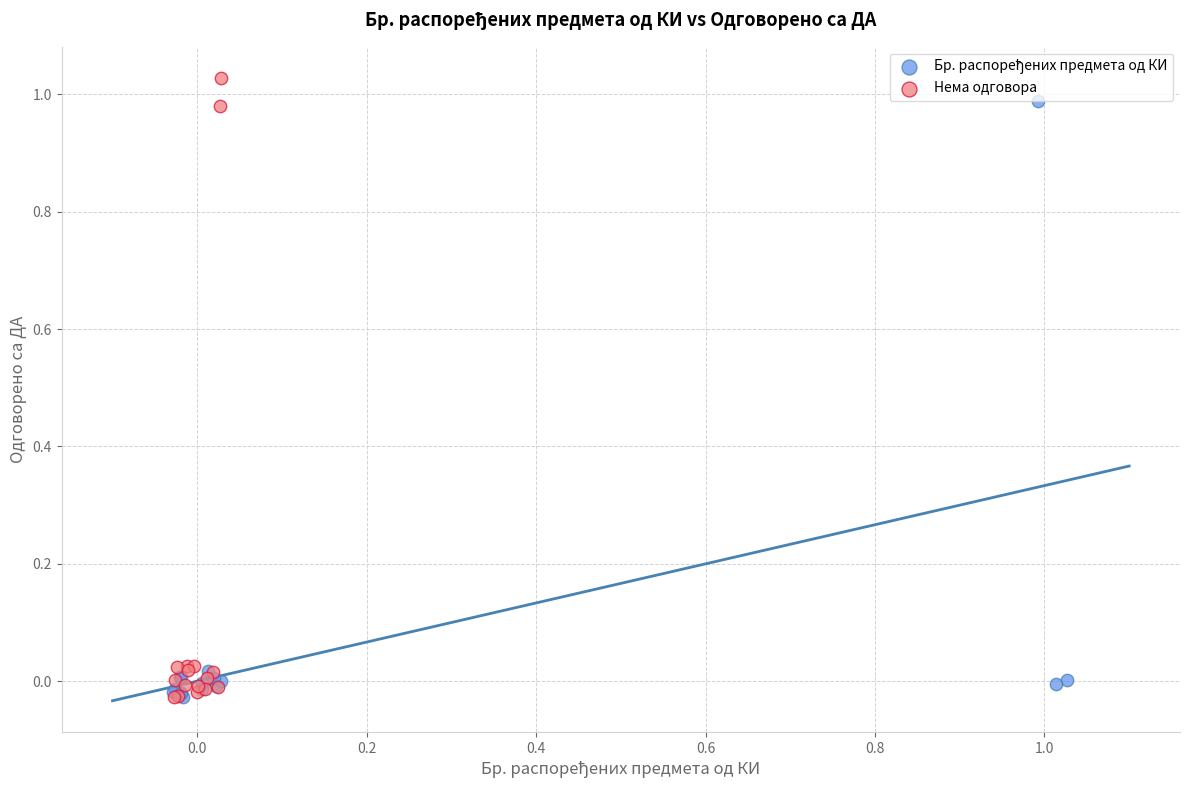

Which series reaches the maximum Y coordinate?

Нема одговора